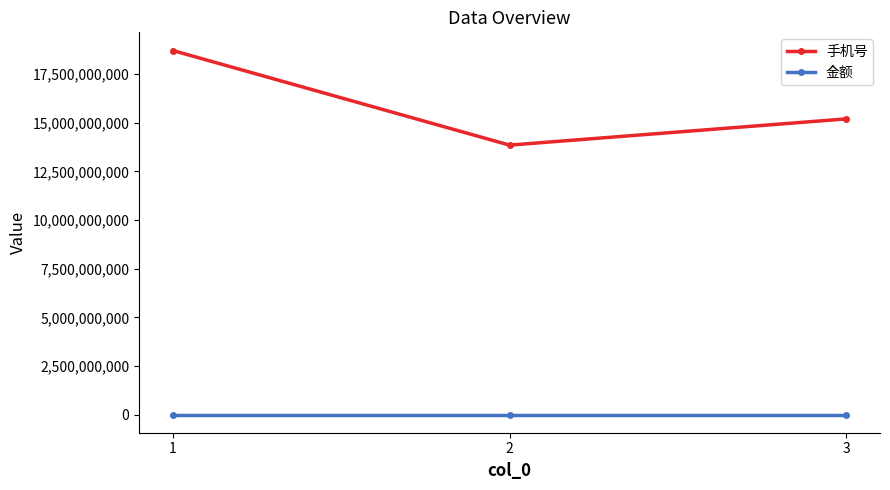

Count the number of categories in the chart.

3